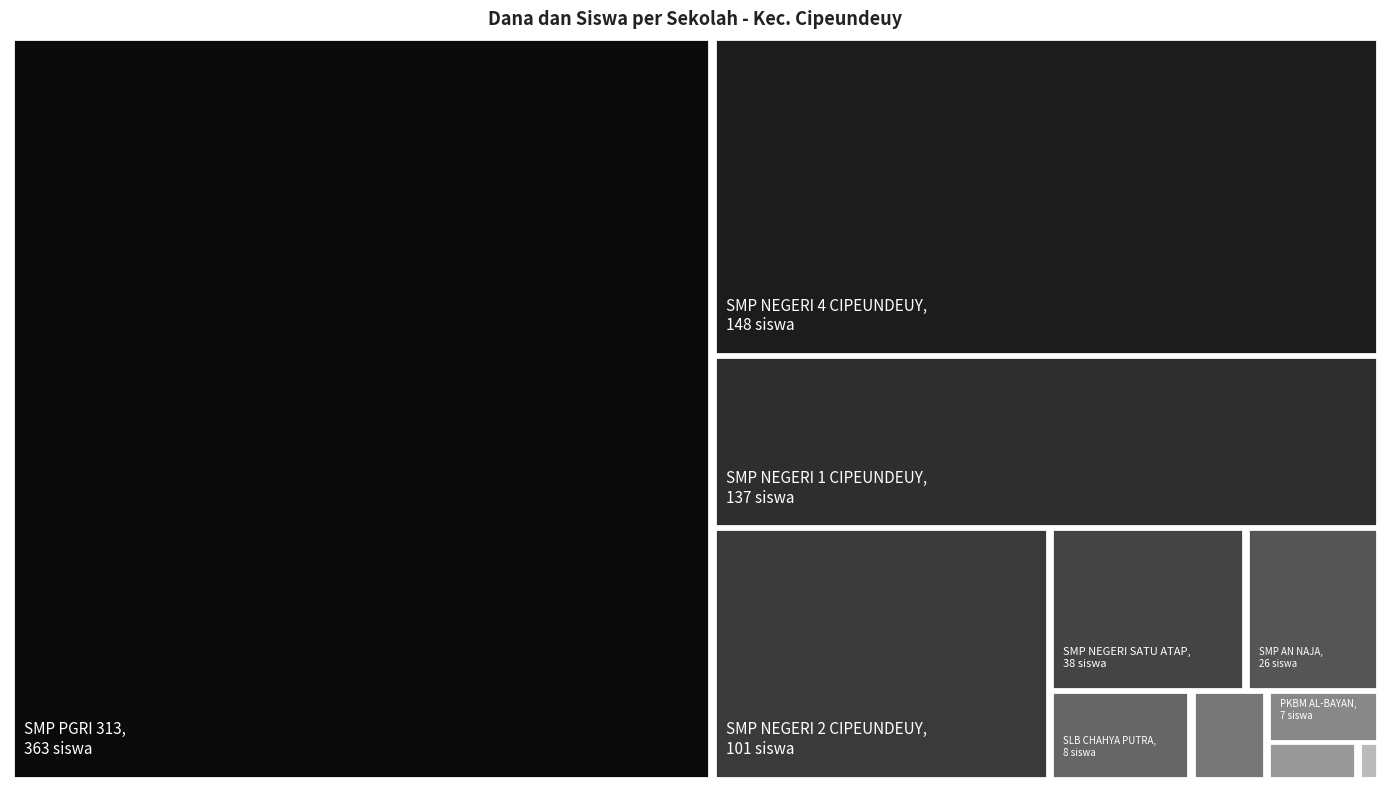

Reading left to right, extract all data points from this chart.

Dana Disalurkan: 2625000	375000	5625000	9750000	1500000	51375000	37875000	3000000	94875000	14250000	232500000
Dana Pemberian: 2625000	375000	5625000	9750000	1500000	50625000	37875000	3000000	93000000	13125000	232500000
Dana Aktivasi Nominasi: 0	0	0	0	0	750000	0	0	1875000	1125000	0
Siswa Disalurkan: 7	1	8	26	4	137	101	8	148	38	363
Siswa Pemberian: 7	1	8	26	4	135	101	8	143	35	363